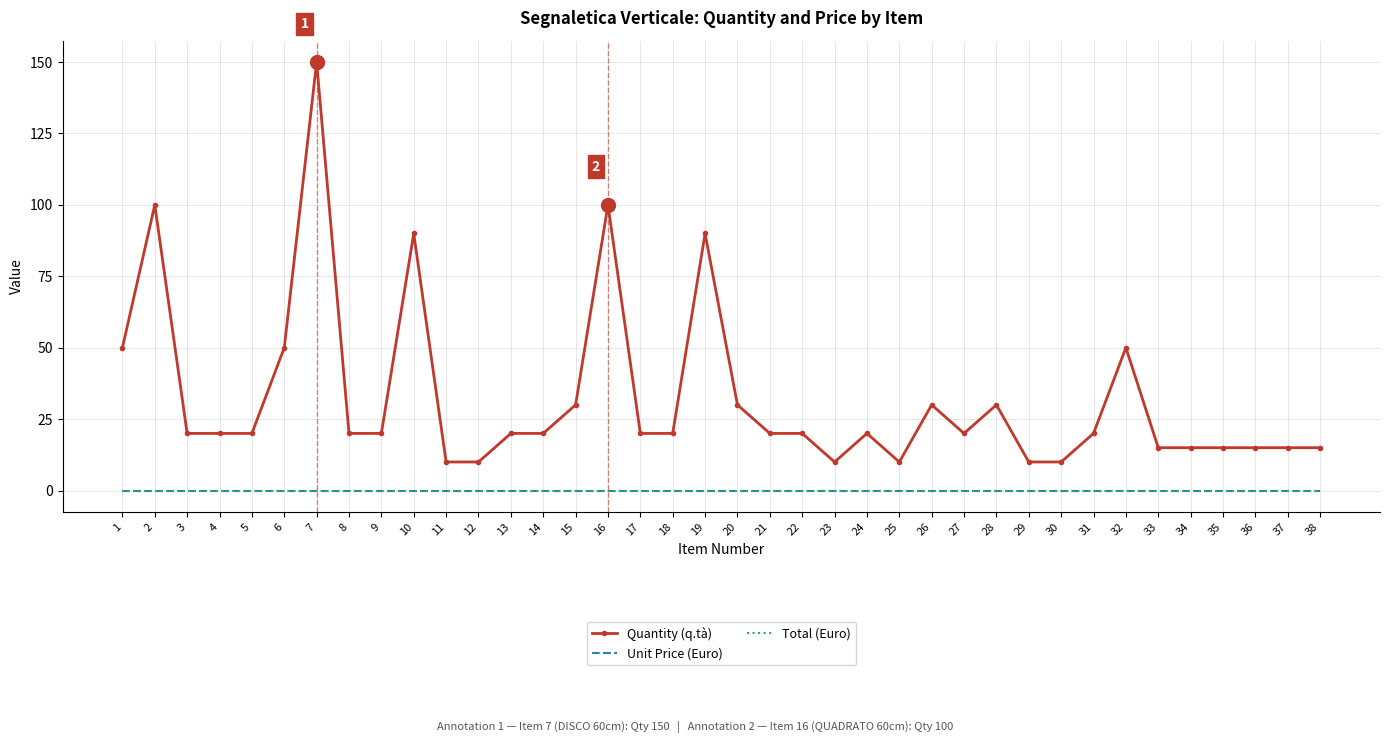

Where is Unit Price (Euro) nearest to the value 0?

1